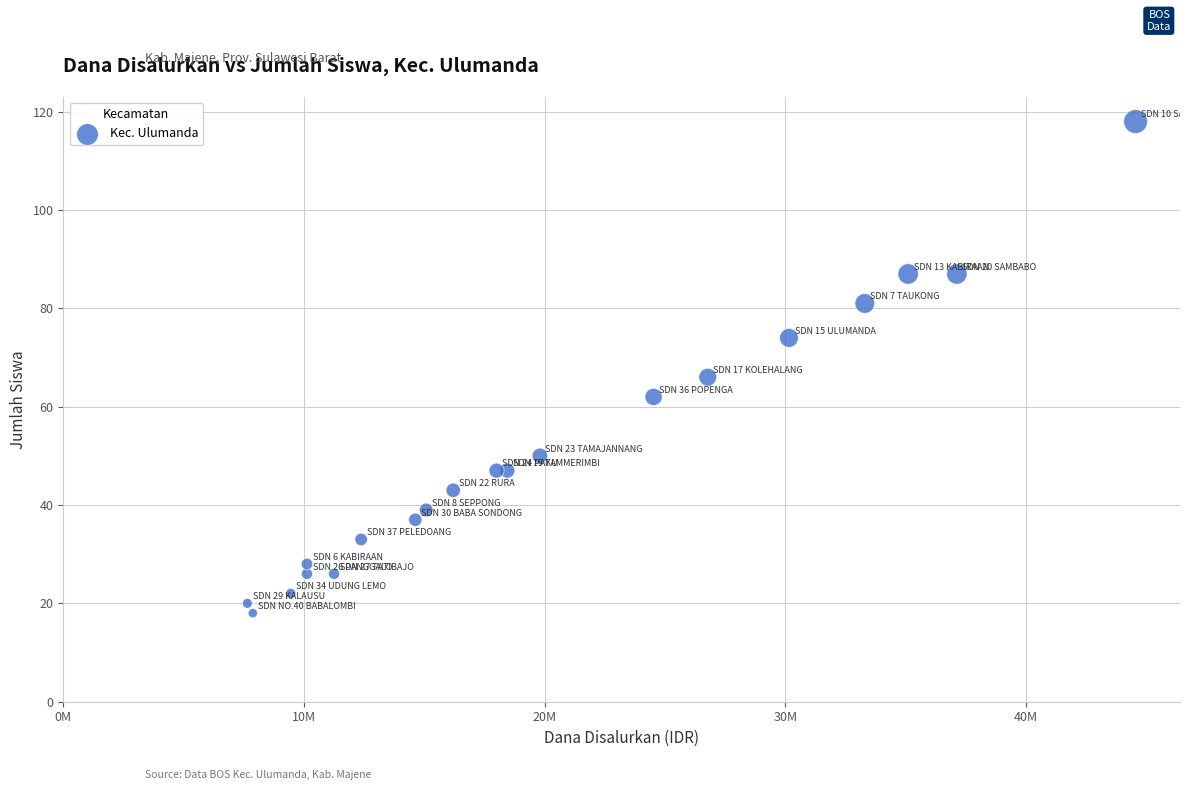

What Y value in the scatter plot is closest to 68?

66